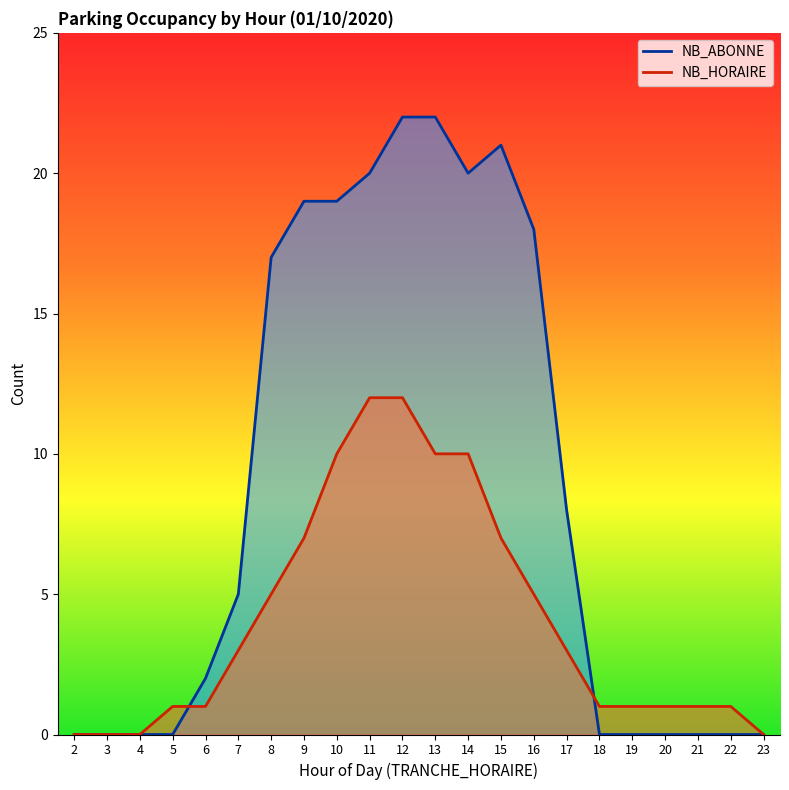

Reading left to right, transcribe all the data shown in this chart.

NB_HORAIRE: 2=0	3=0	4=0	5=1	6=1	7=3	8=5	9=7	10=10	11=12	12=12	13=10	14=10	15=7	16=5	17=3	18=1	19=1	20=1	21=1	22=1	23=0
NB_ABONNE: 2=0	3=0	4=0	5=0	6=2	7=5	8=17	9=19	10=19	11=20	12=22	13=22	14=20	15=21	16=18	17=8	18=0	19=0	20=0	21=0	22=0	23=0